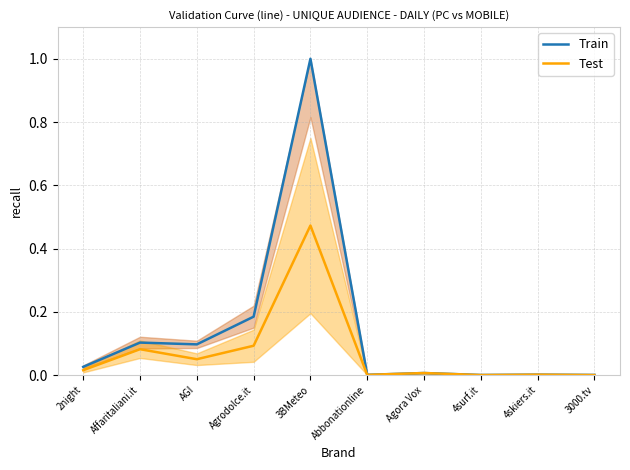

True or false: Test and Train intersect in this chart.

False